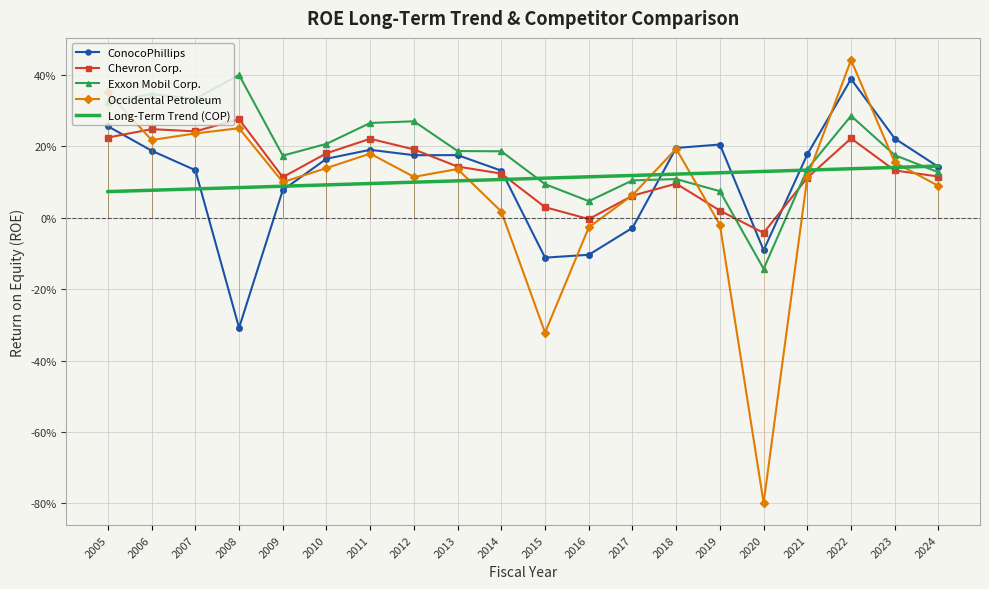

At which label is Long-Term Trend (COP) closest to 0?

2005